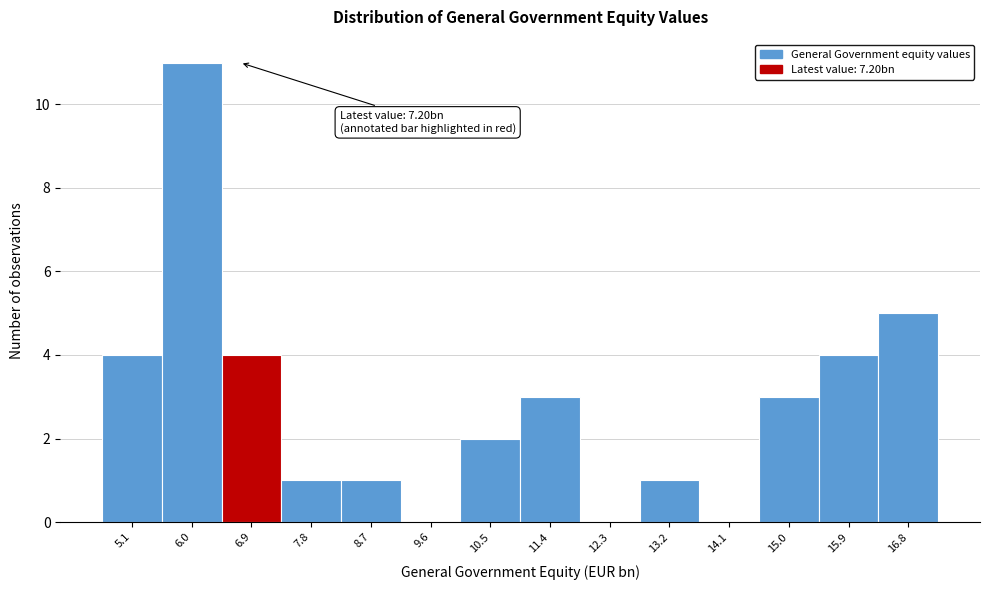

Reading left to right, what are all the values shown in this chart?

5.1=4	6.0=11	6.9=4	7.8=1	8.7=1	9.6=0	10.5=2	11.4=3	12.3=0	13.2=1	14.1=0	15.0=3	15.9=4	16.8=5